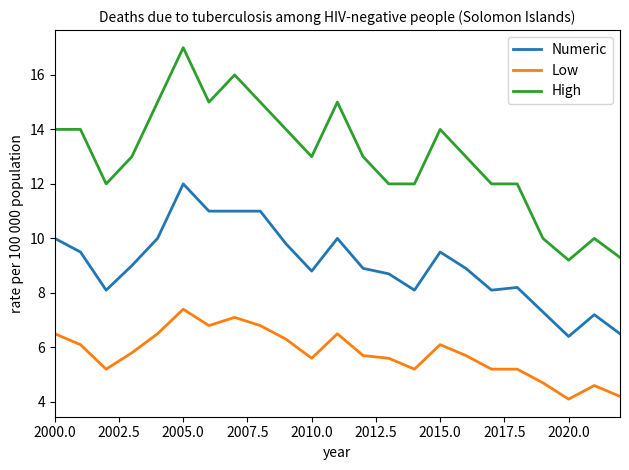

How many lines are shown in the chart?

3